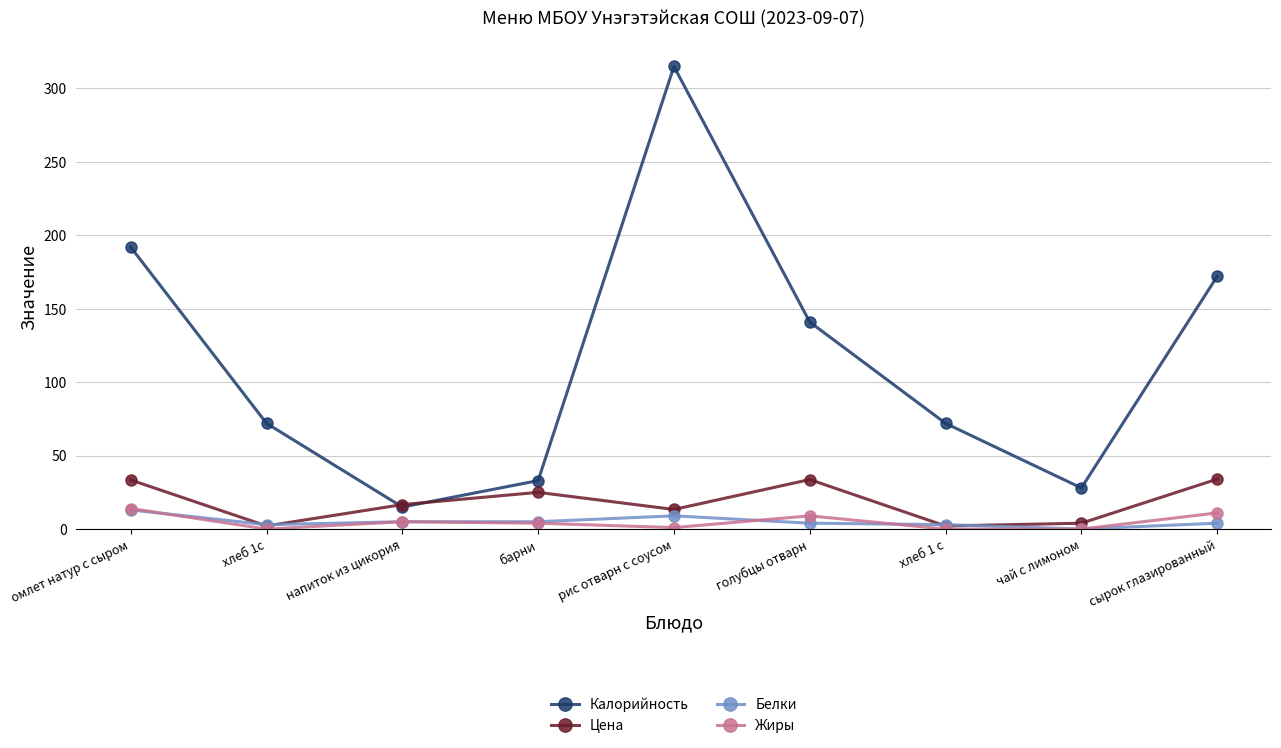

What is the sum of the Цена values at барни and чай с лимоном?

29.0